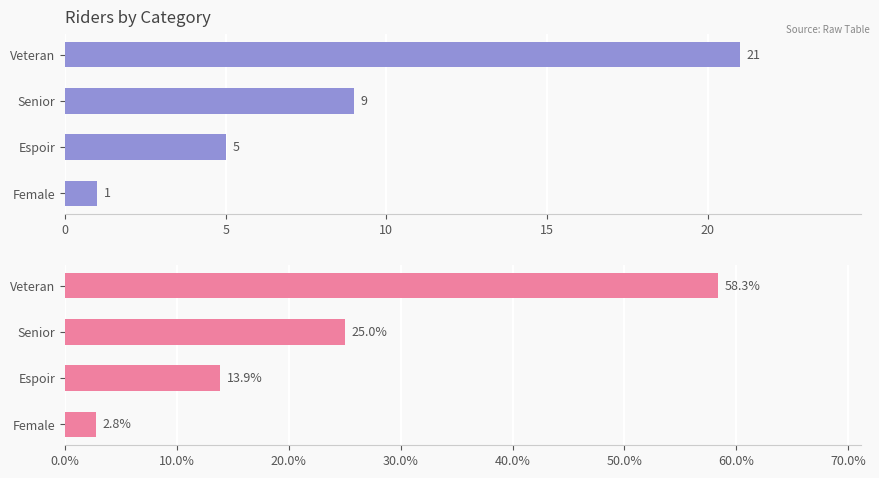

Rank the series at Female from highest to lowest value.

Percentage, Count